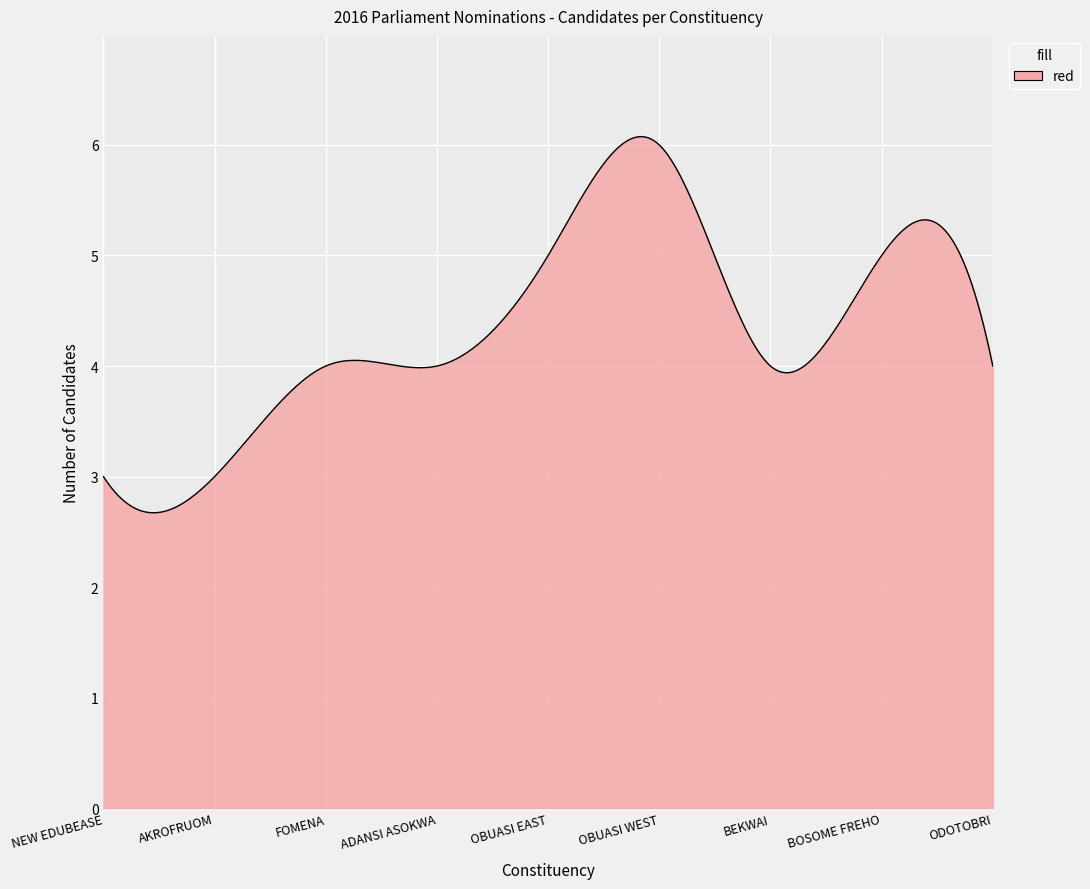

What is the greatest value displayed?

6.1